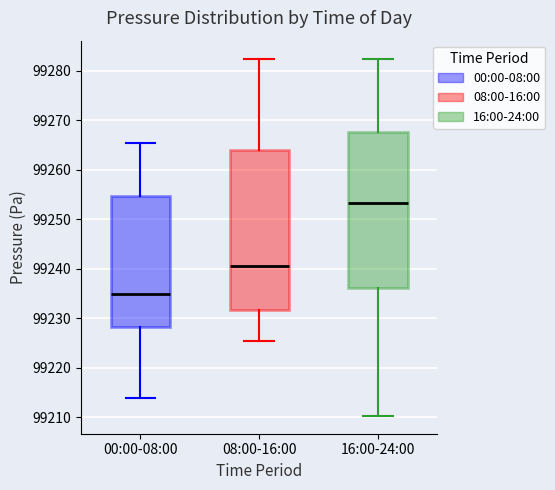

Reading left to right, transcribe this box plot: for each box, give where its median line is, the range the box spans, and where its two whiskers end, as read against the y-axis. The values are not printed on the chart, so give them approximately, as read against the axis.

00:00-08:00: median 99235, box 99228 to 99255, whiskers 99214 to 99265
08:00-16:00: median 99241, box 99232 to 99264, whiskers 99225 to 99282
16:00-24:00: median 99253, box 99236 to 99268, whiskers 99210 to 99283